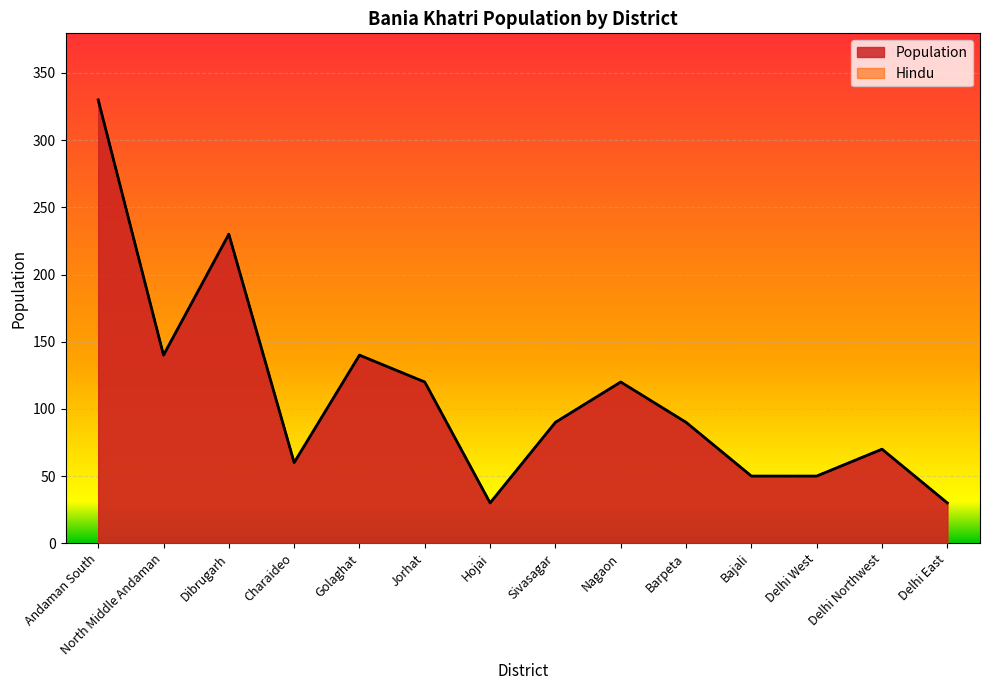

What is the label of the 8th point from the left?

Sivasagar